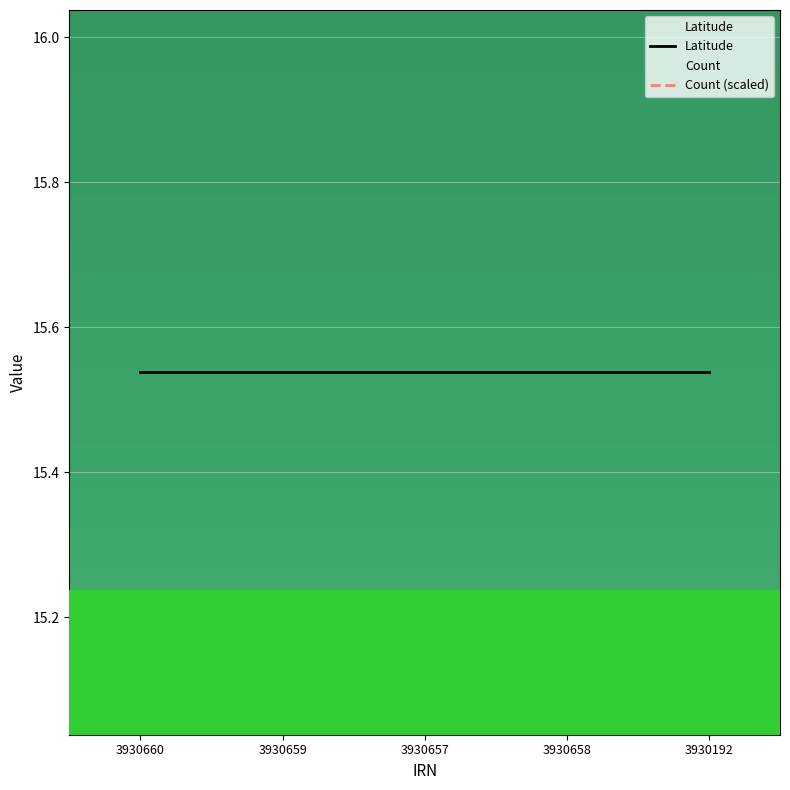

Is the value of Count (scaled) at 3930192 greater than the value of Latitude at 3930660?

Yes